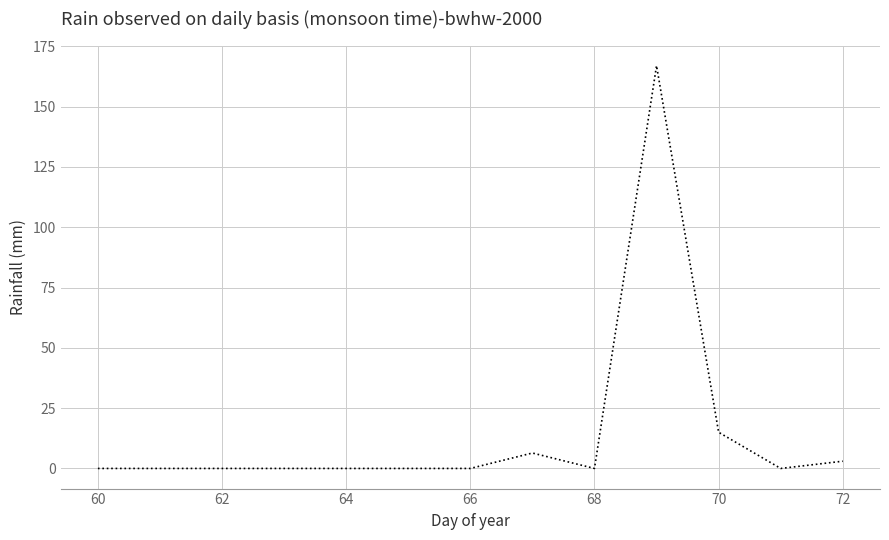

What is the maximum value shown in the chart?

167.0